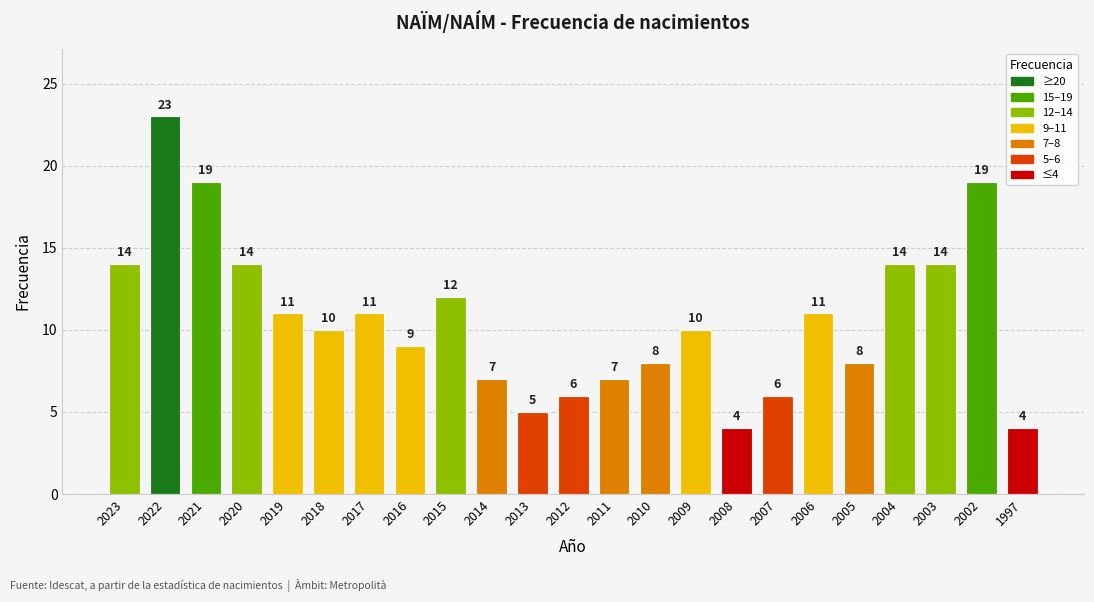

Is it true that the value at 2007 is 6?

True